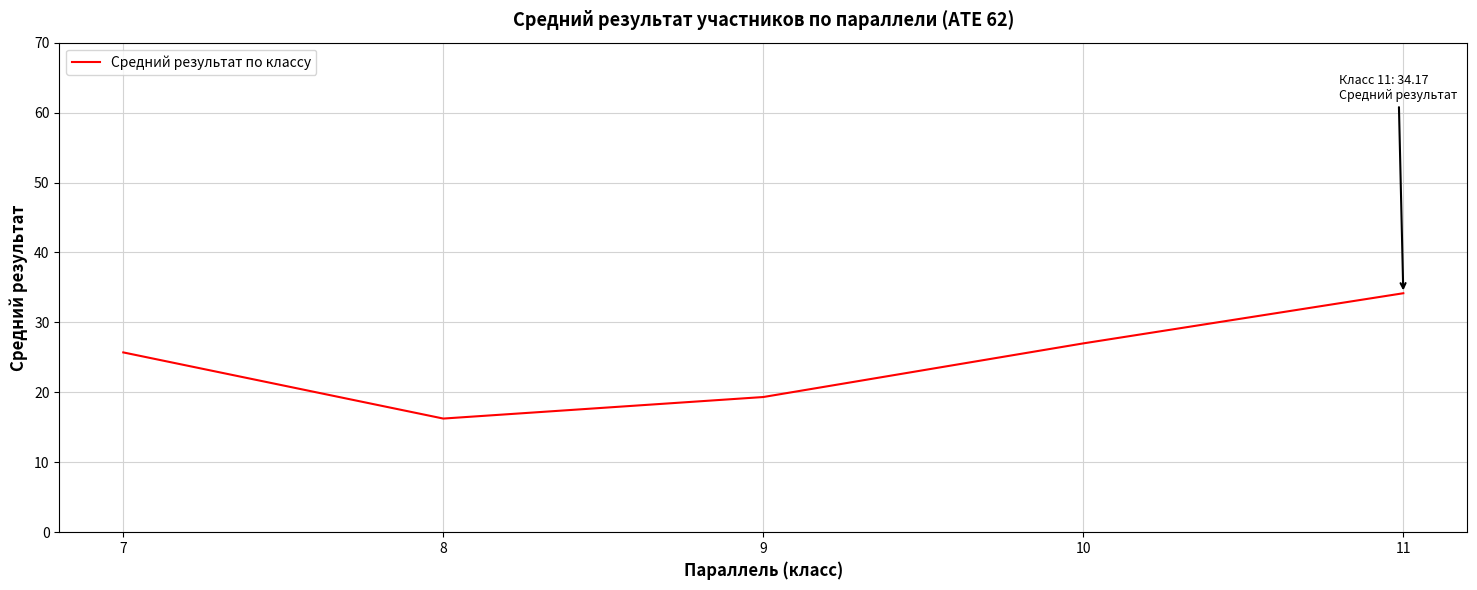

How many values are below 25?

2